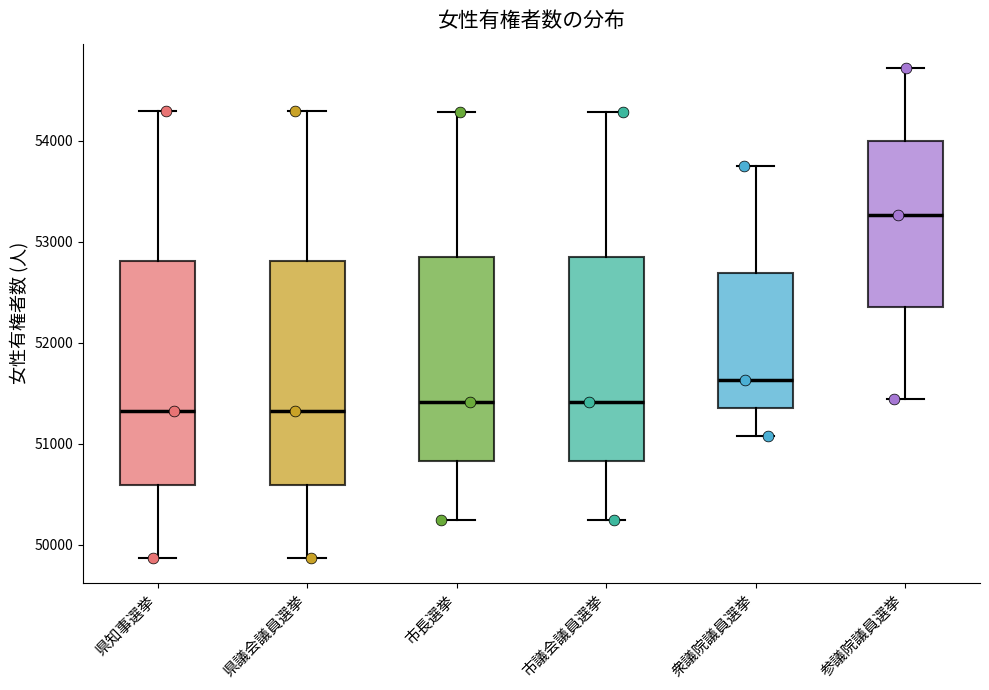

Which box has the highest median line?

参議院議員選挙